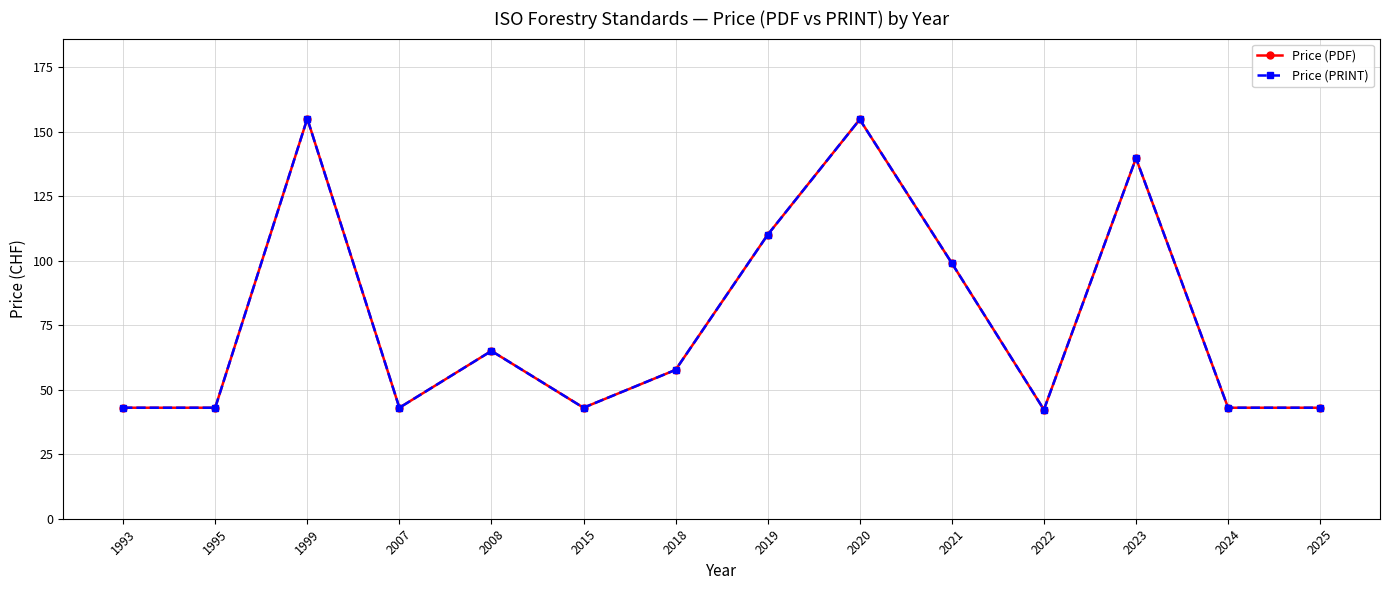

Does the chart have visible grid lines?

Yes